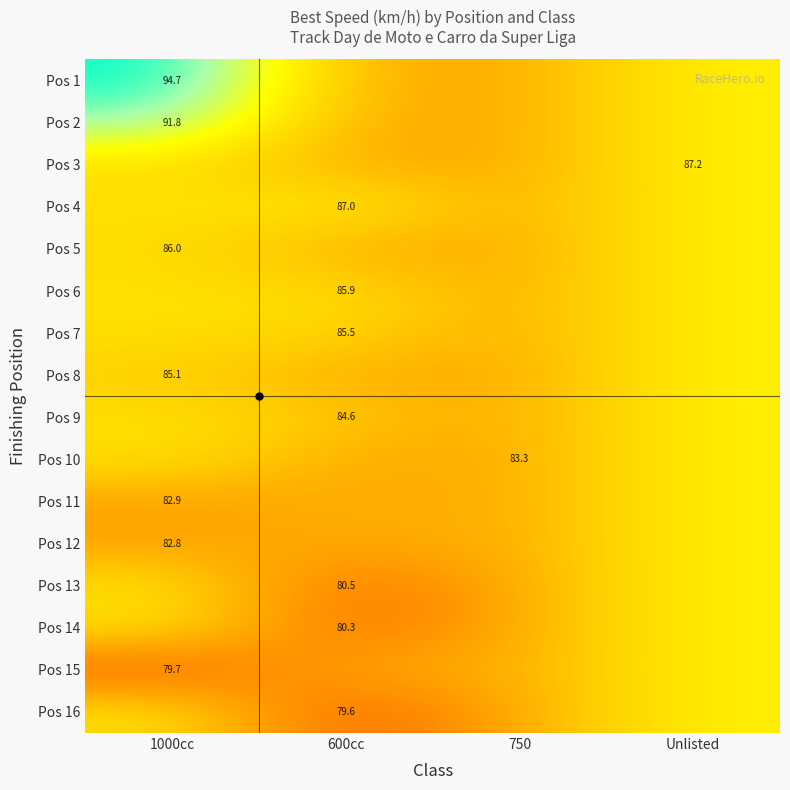

What is the total value across all series at 1000cc?

1378.1